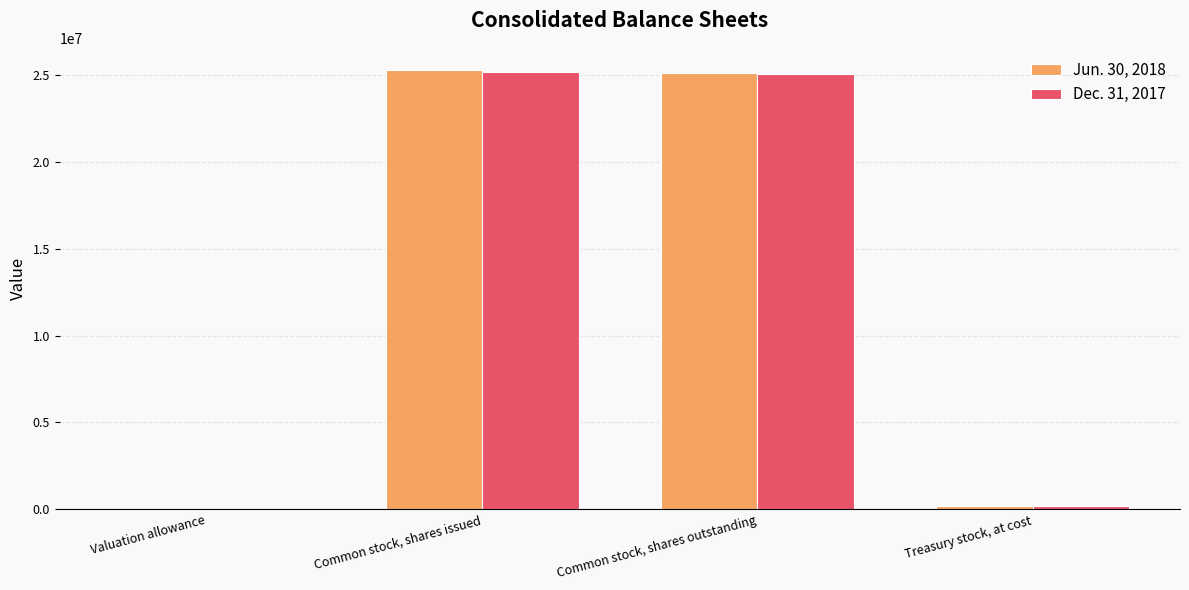

What is the total value across all series at Common stock, shares outstanding?

50152470